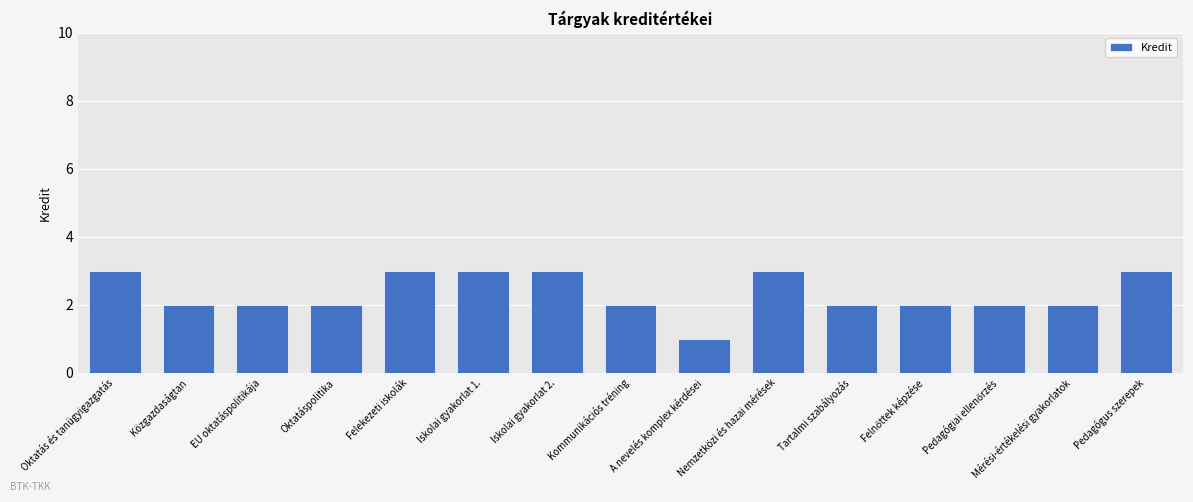

What is the label of the 1st bar from the right?

Pedagógus szerepek